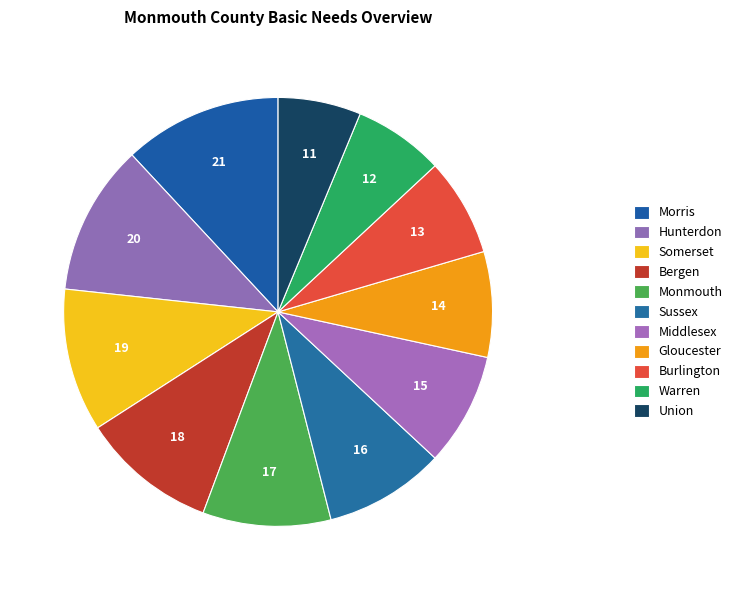

Which slice is the largest?

Morris